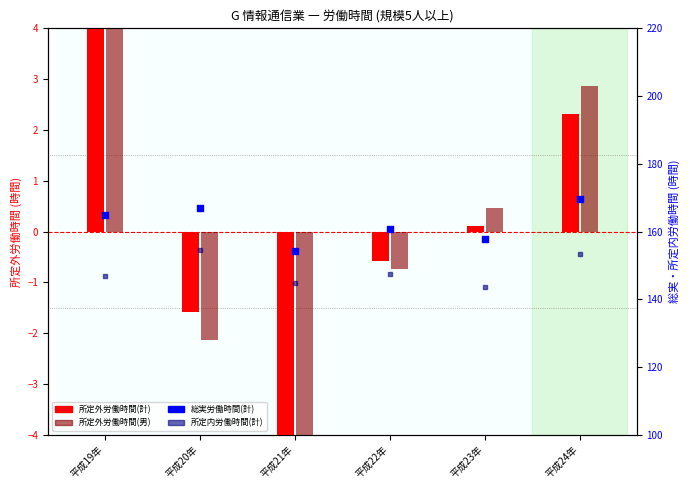

At how many categories does at least one series exceed 95?

6